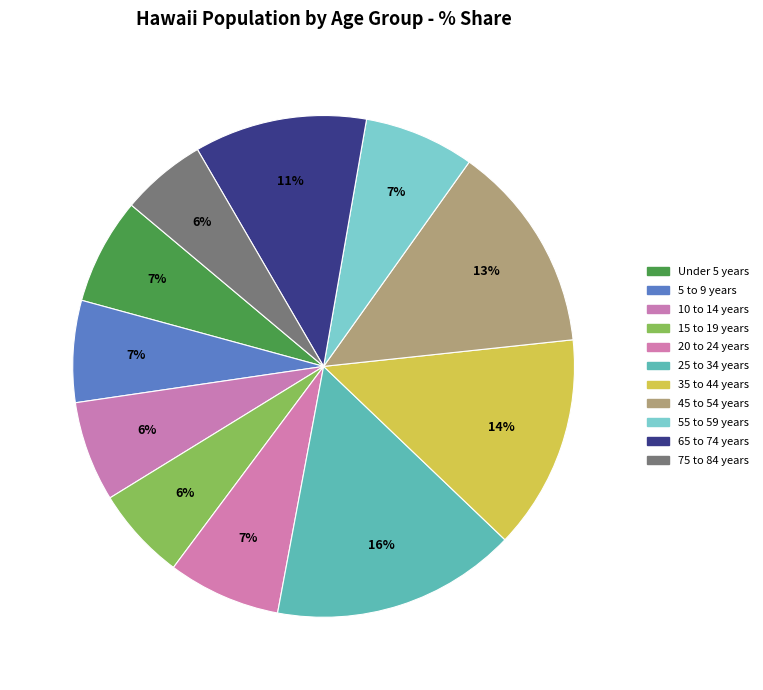

To the nearest percent, what is the combined percentage of 10 to 14 years and 25 to 34 years?

22%